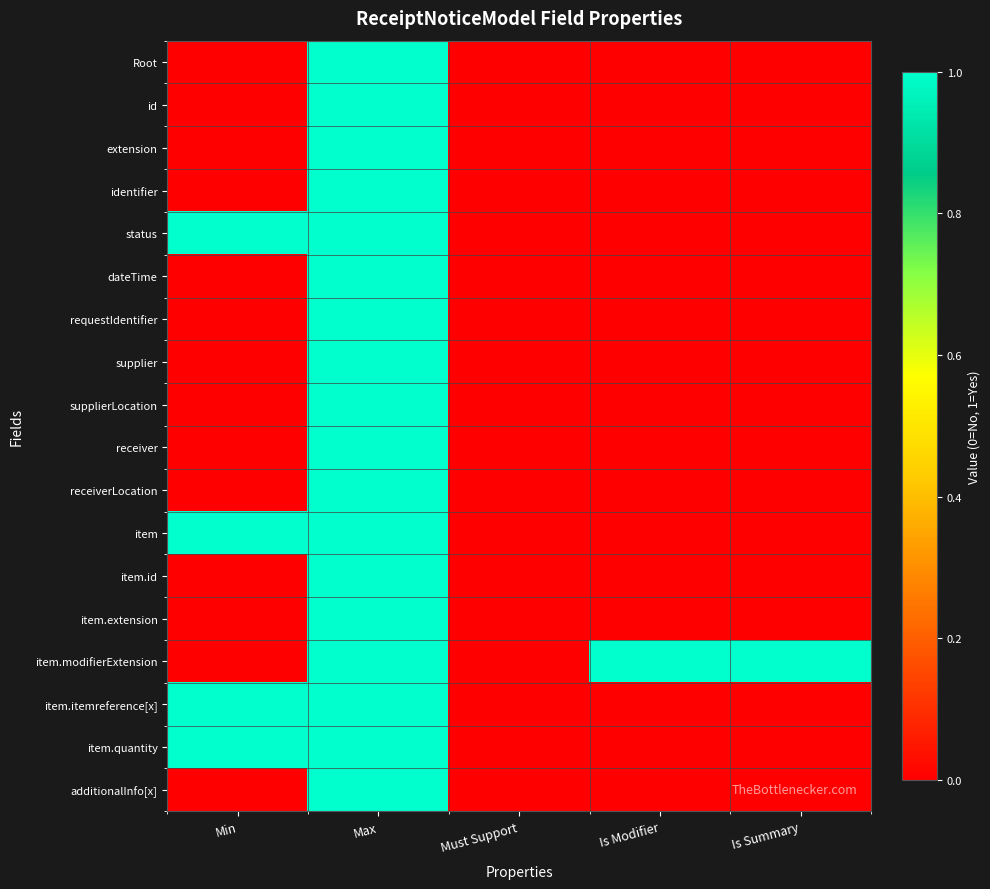

Rank the series at Max from highest to lowest value.

Root, id, extension, identifier, status, dateTime, requestIdentifier, supplier, supplierLocation, receiver, receiverLocation, item, item.id, item.extension, item.modifierExtension, item.itemreference[x], item.quantity, additionalInfo[x]